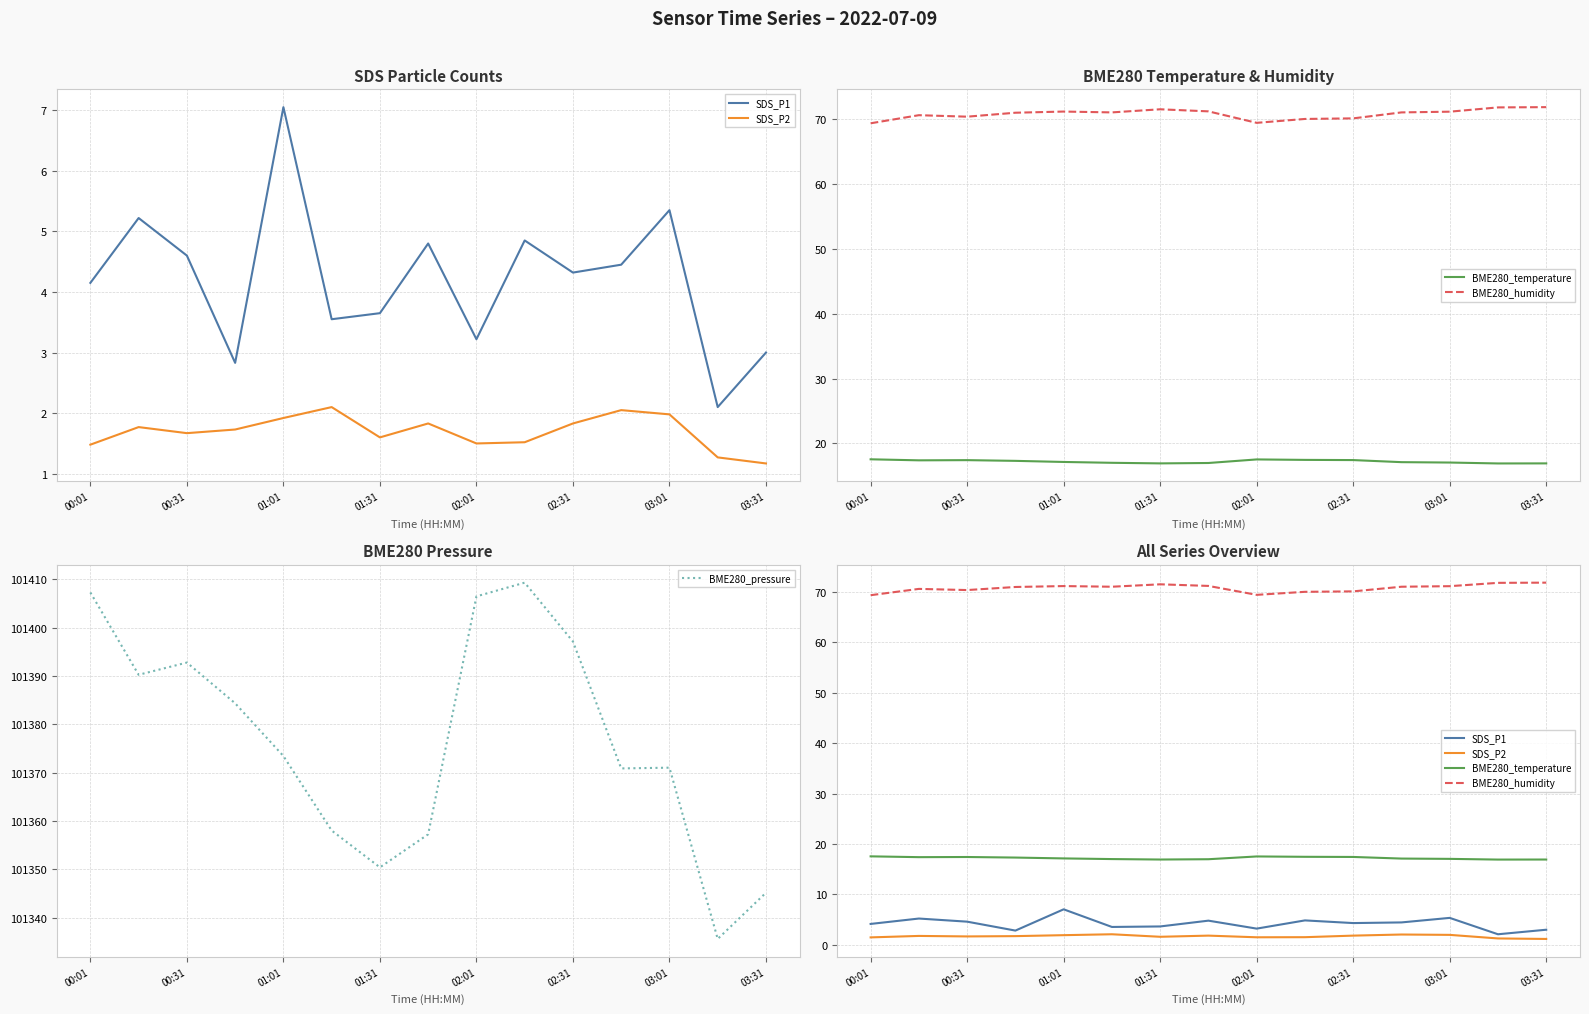

What is the minimum value for BME280_pressure?

101335.6